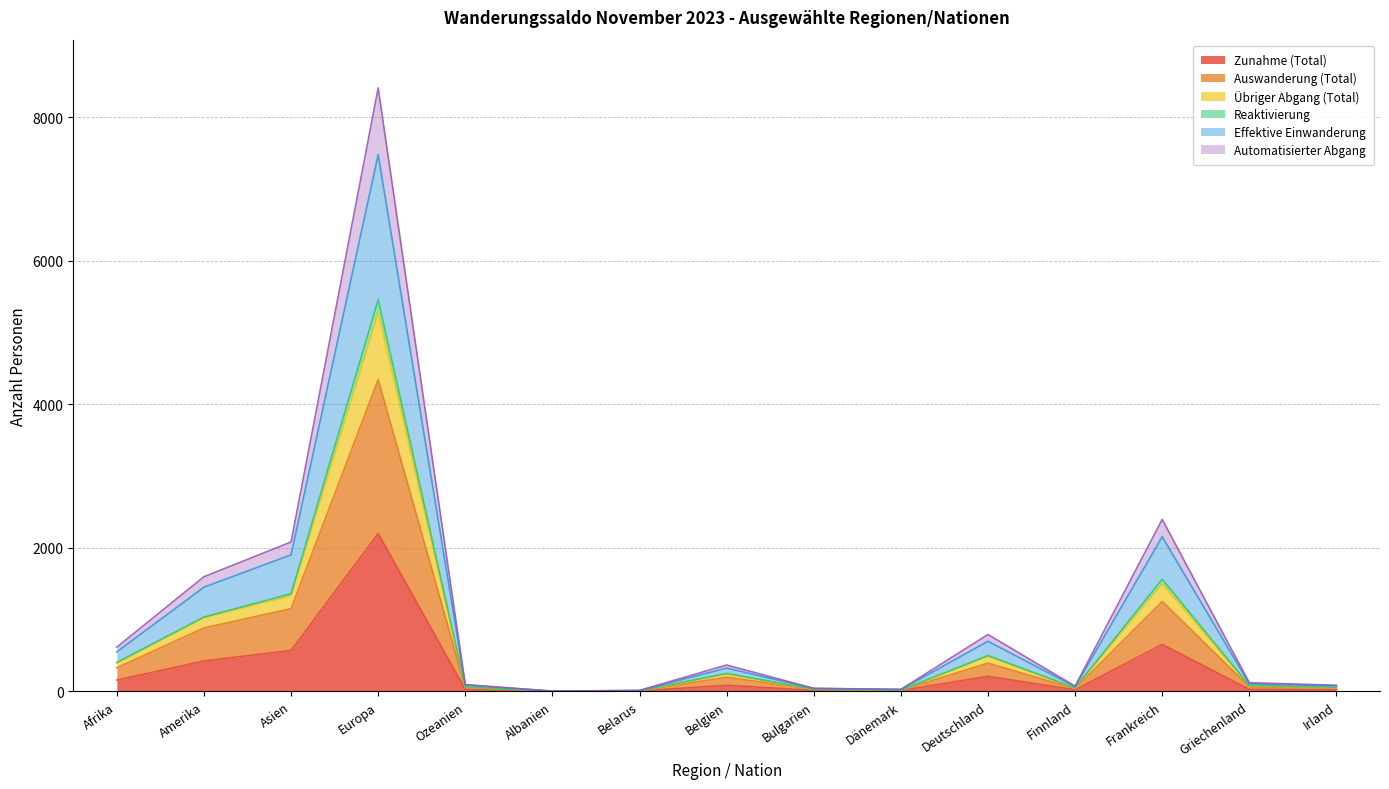

How many interior local peaks does the Automatisierter Abgang series have?

4